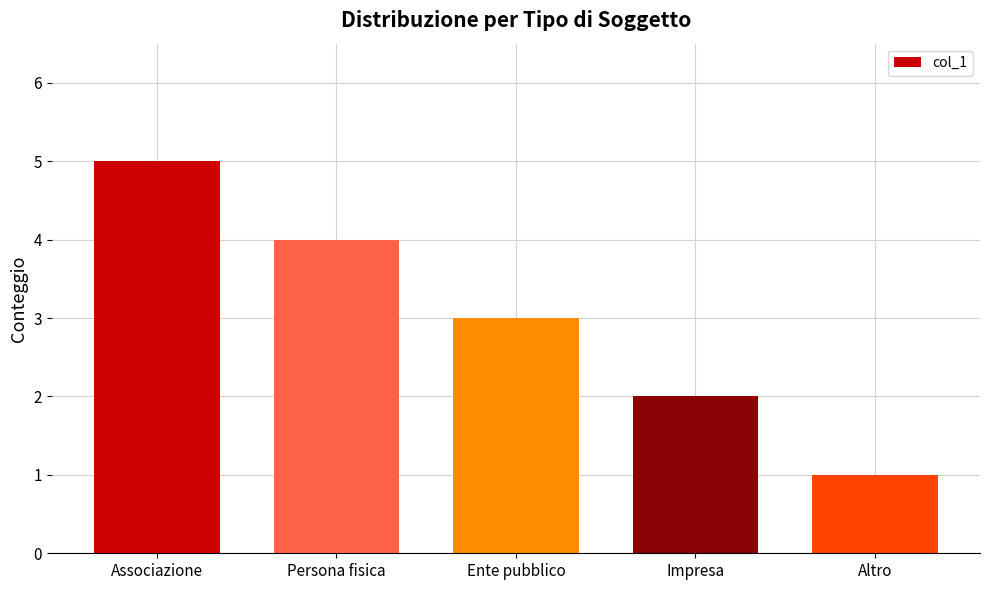

How many categories are shown in the chart?

5